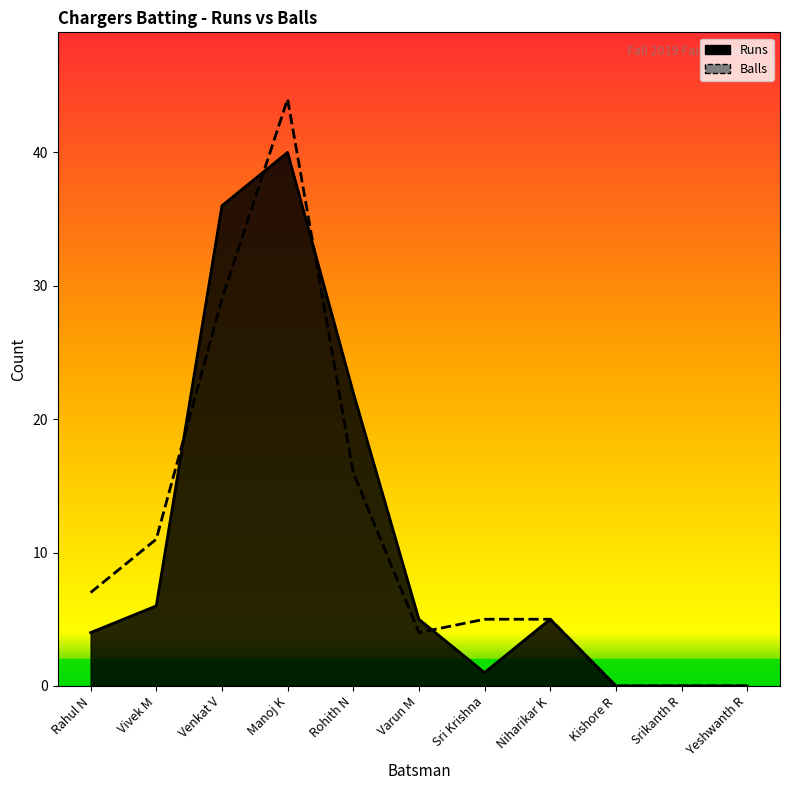

How many data points does each series have?

11